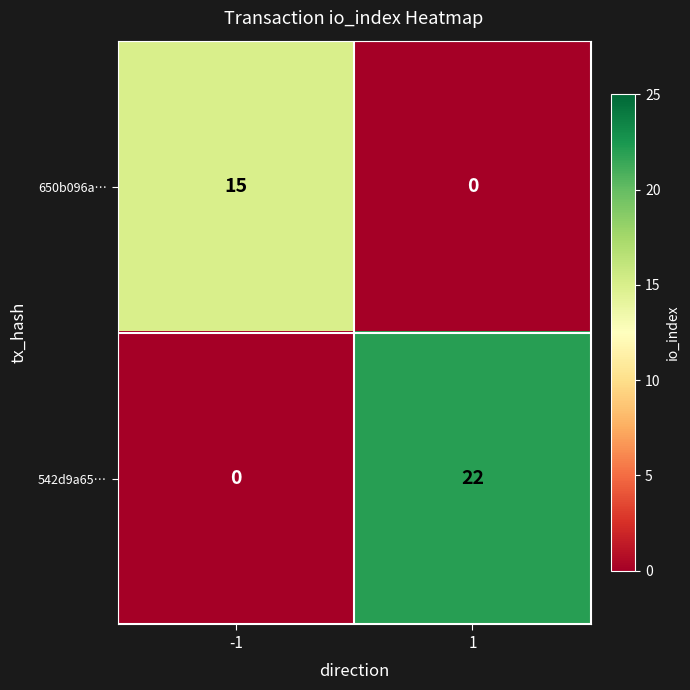

Is it true that 650b096a… equals -10 at 1?

False